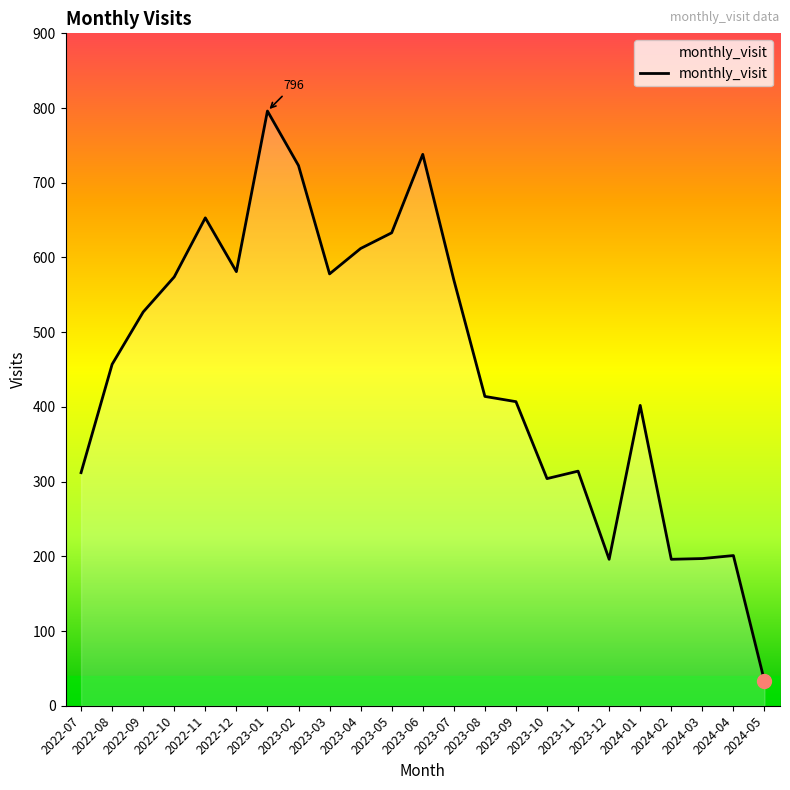

What is the smallest value displayed?

33